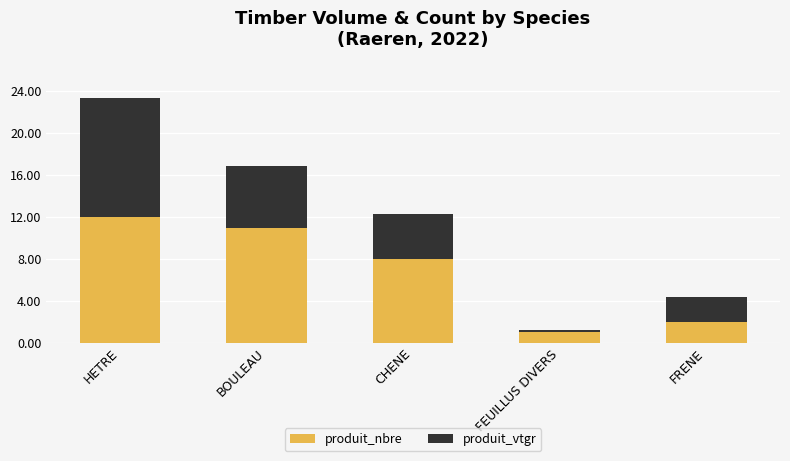

What is the difference between the maximum and minimum values in the produit_nbre series?

11.0